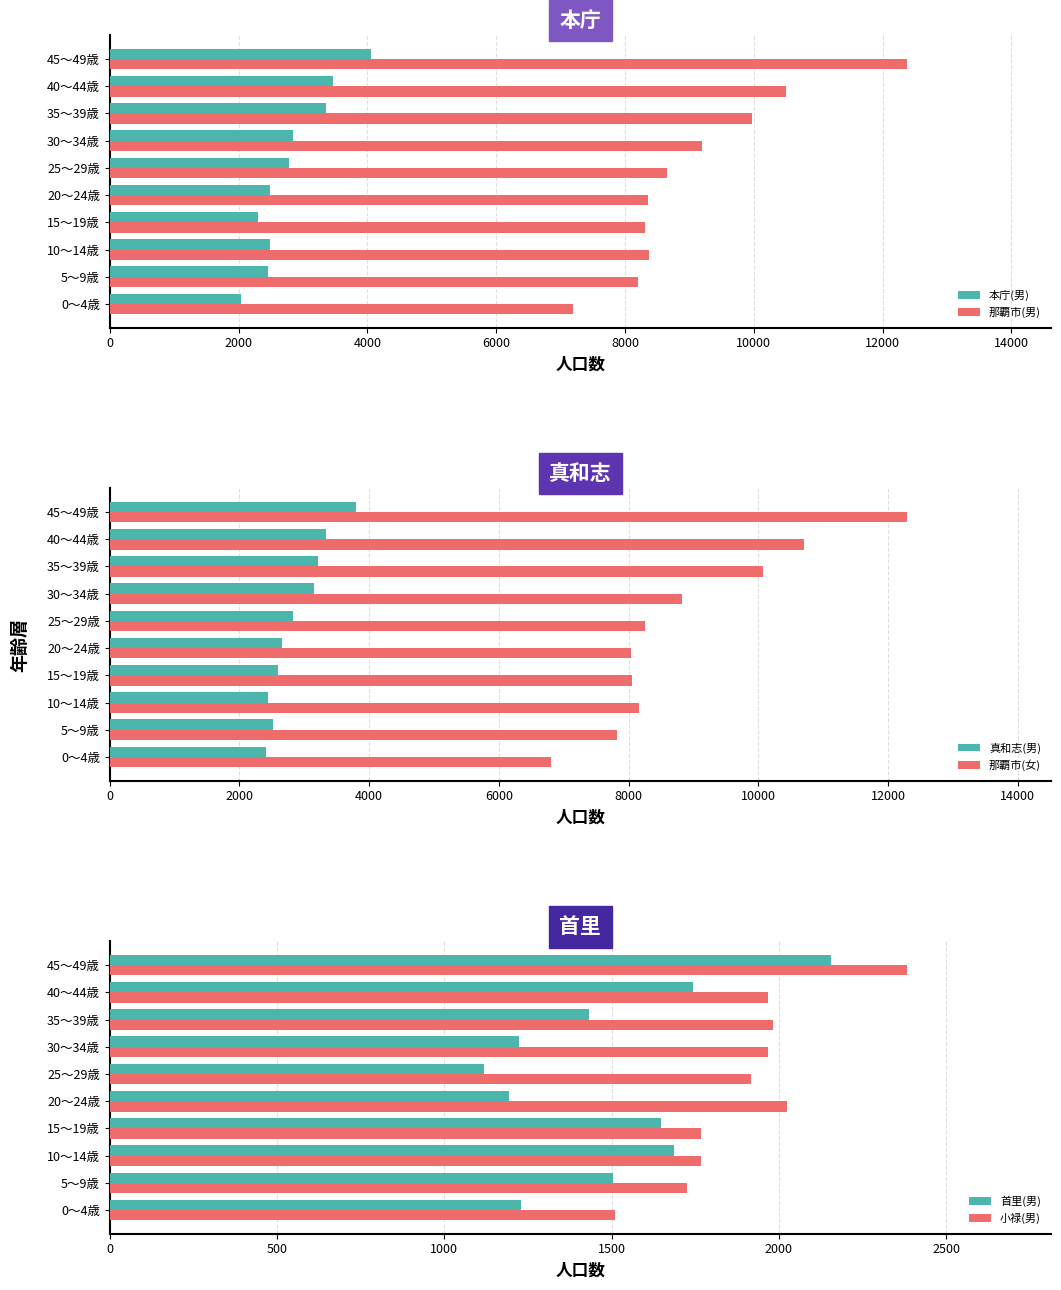

At which label does 小禄(男) reach its peak?

45～49歳